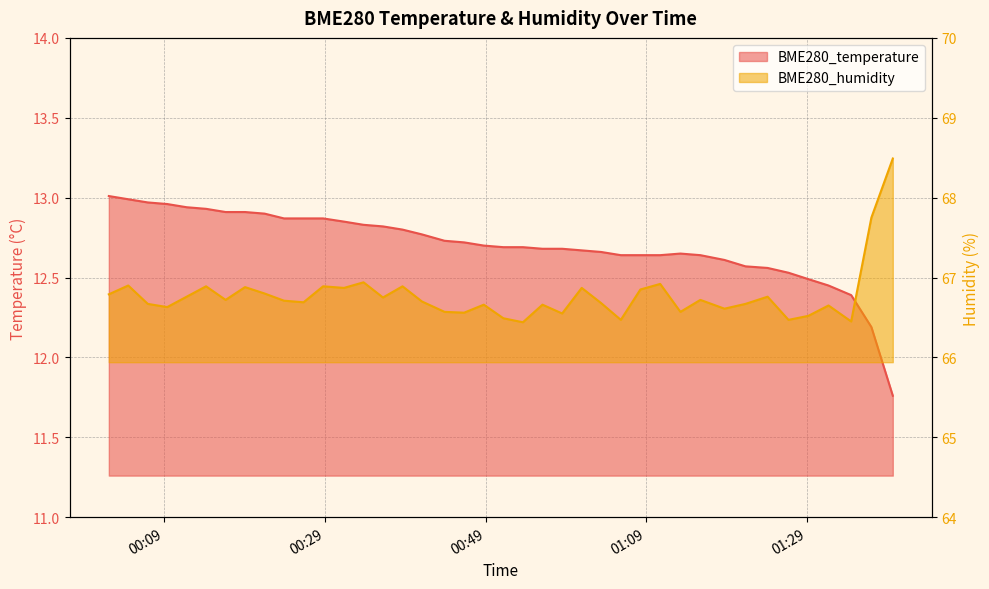

At which label does BME280_temperature first exceed 12?

2022/10/13 00:02:06